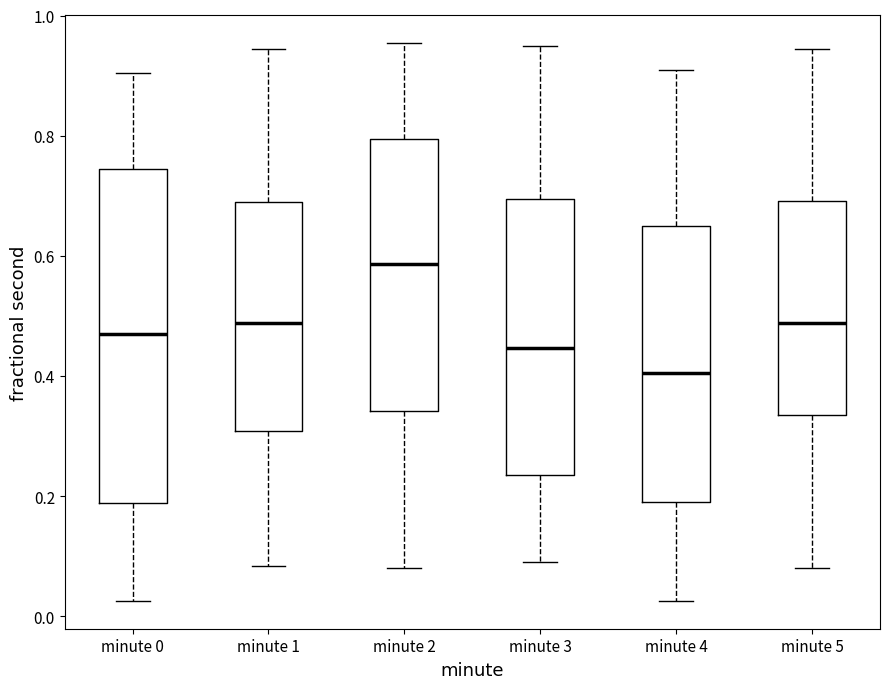

Reading left to right, transcribe this box plot: for each box, give where its median line is, the range the box spans, and where its two whiskers end, as read against the y-axis. The values are not printed on the chart, so give them approximately, as read against the axis.

minute 0: median 0.46, box 0.18 to 0.74, whiskers 0.02 to 0.90
minute 1: median 0.48, box 0.30 to 0.68, whiskers 0.08 to 0.94
minute 2: median 0.58, box 0.34 to 0.80, whiskers 0.08 to 0.96
minute 3: median 0.44, box 0.24 to 0.70, whiskers 0.10 to 0.94
minute 4: median 0.40, box 0.20 to 0.64, whiskers 0.02 to 0.90
minute 5: median 0.48, box 0.34 to 0.70, whiskers 0.08 to 0.94